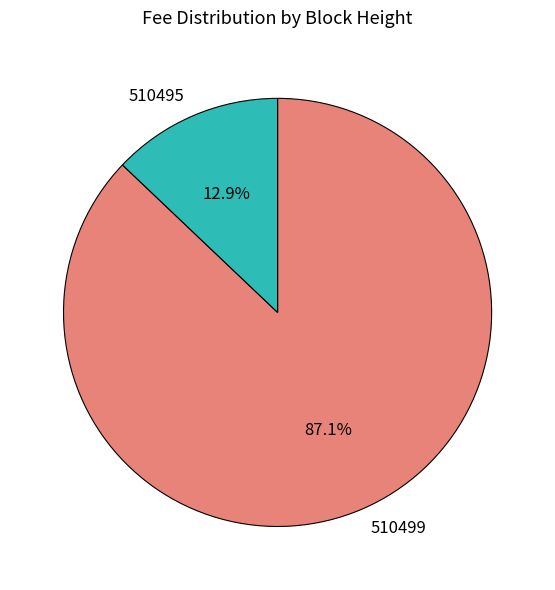

To the nearest percent, what percentage of the pie is 510499?

87%